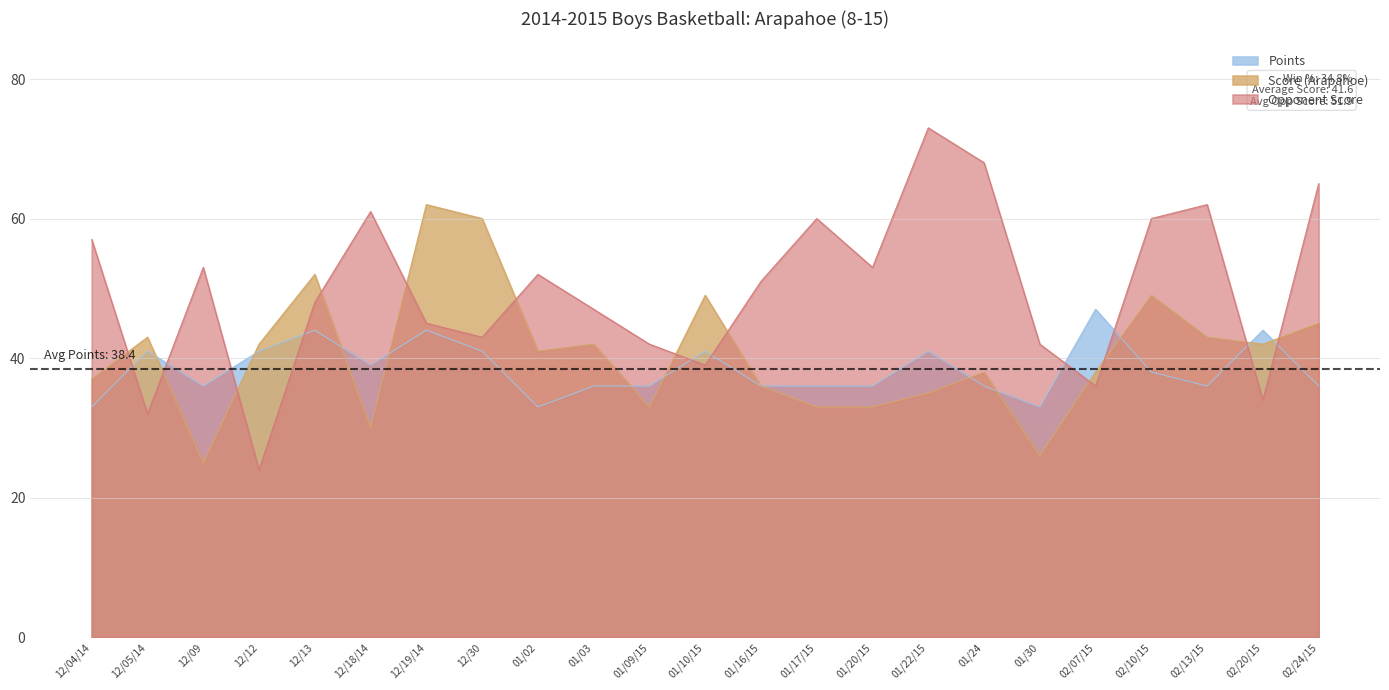

Does the chart display data point markers on the line(s)?

No